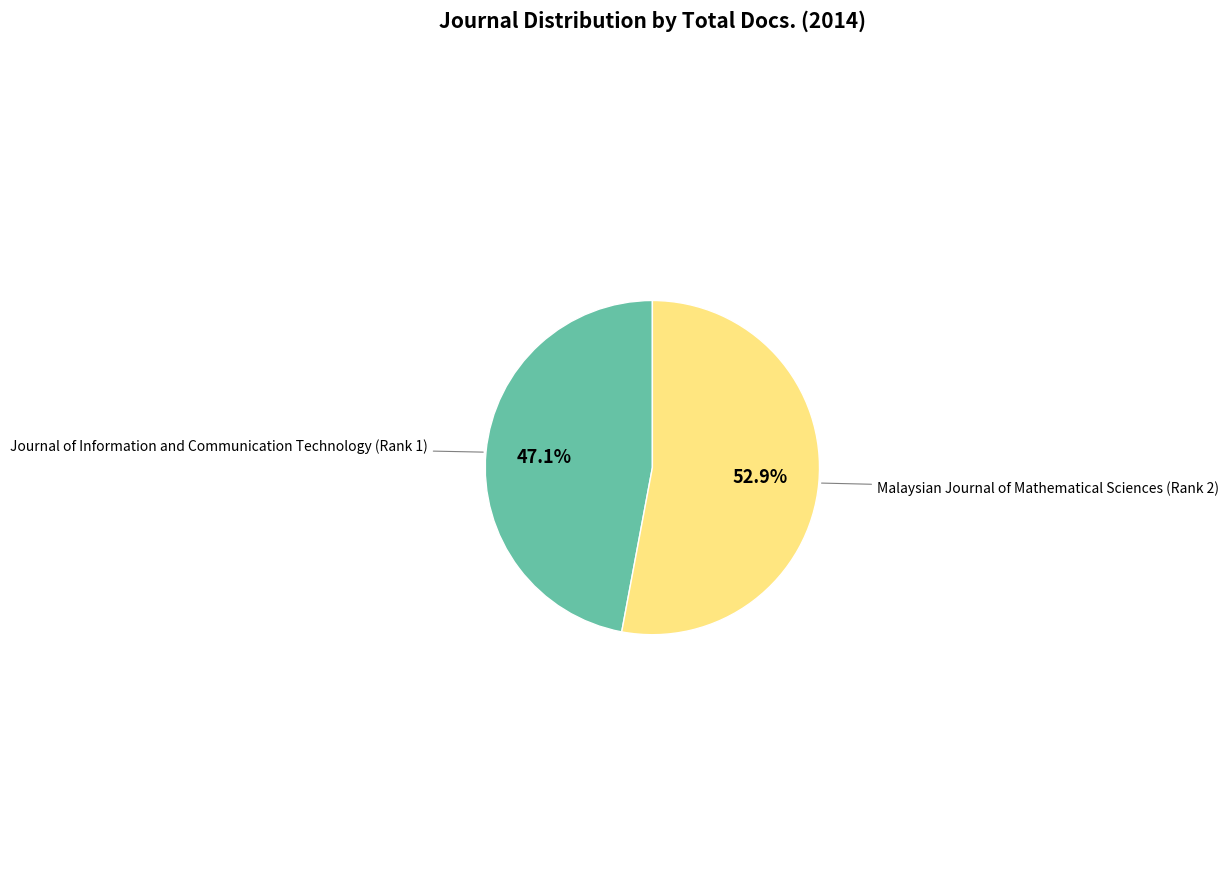

Is there a majority slice in this chart?

Yes